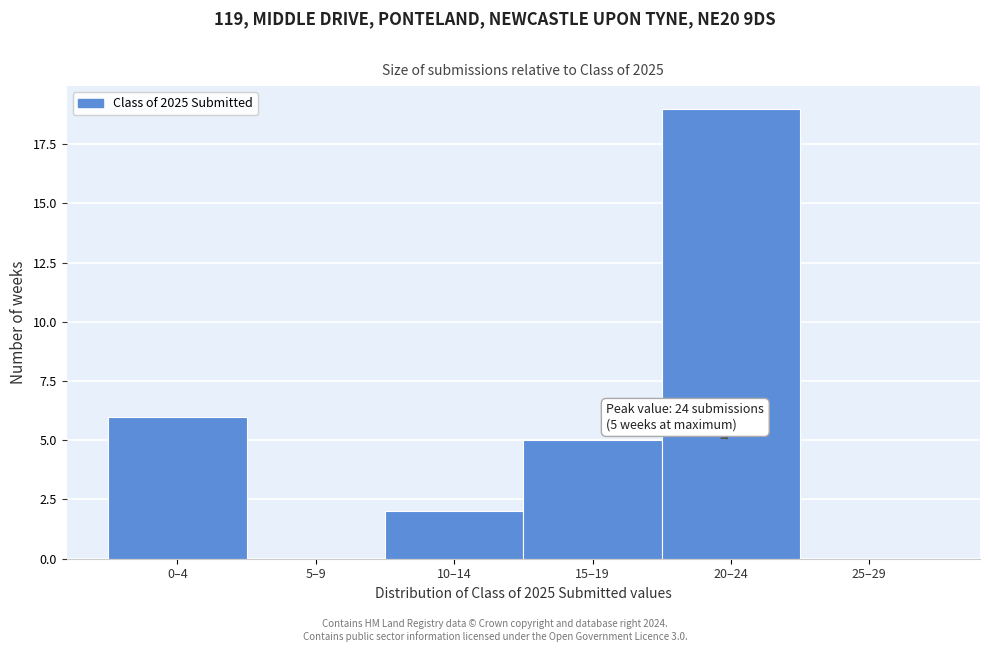

Reading left to right, transcribe all the data shown in this chart.

0–4=6	5–9=0	10–14=2	15–19=5	20–24=19	25–29=0